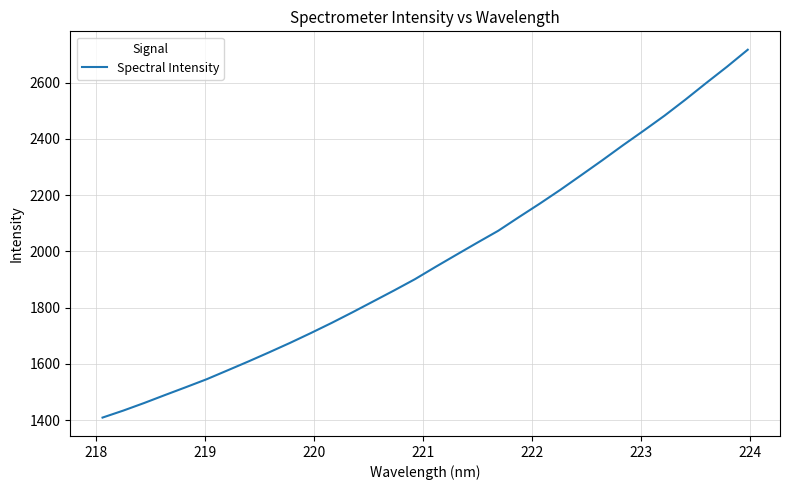

What is the maximum value shown in the chart?

2717.4